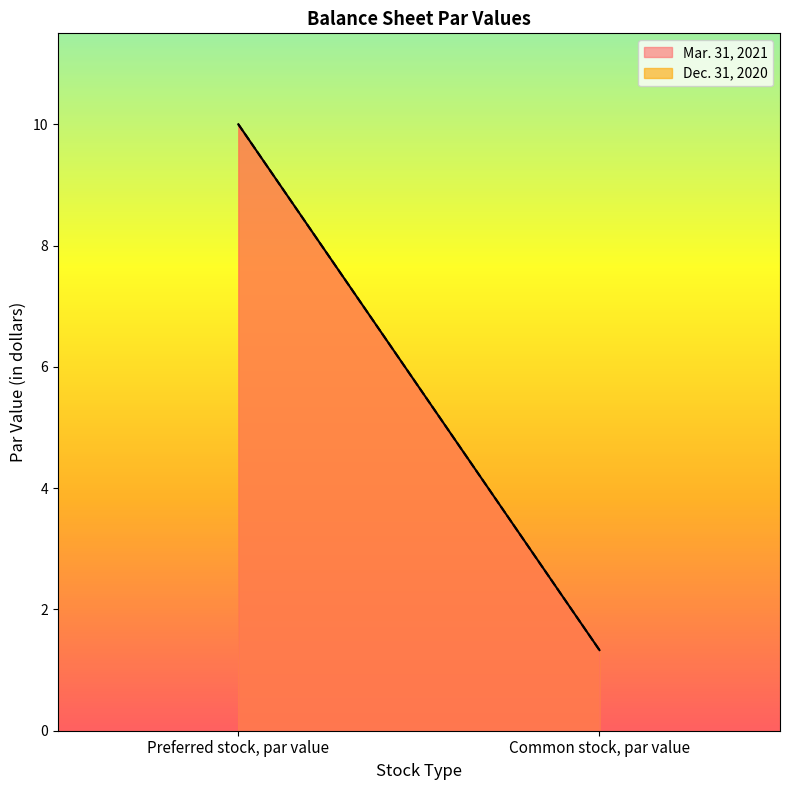

What is the difference between the maximum and minimum values in the Dec. 31, 2020 series?

8.7